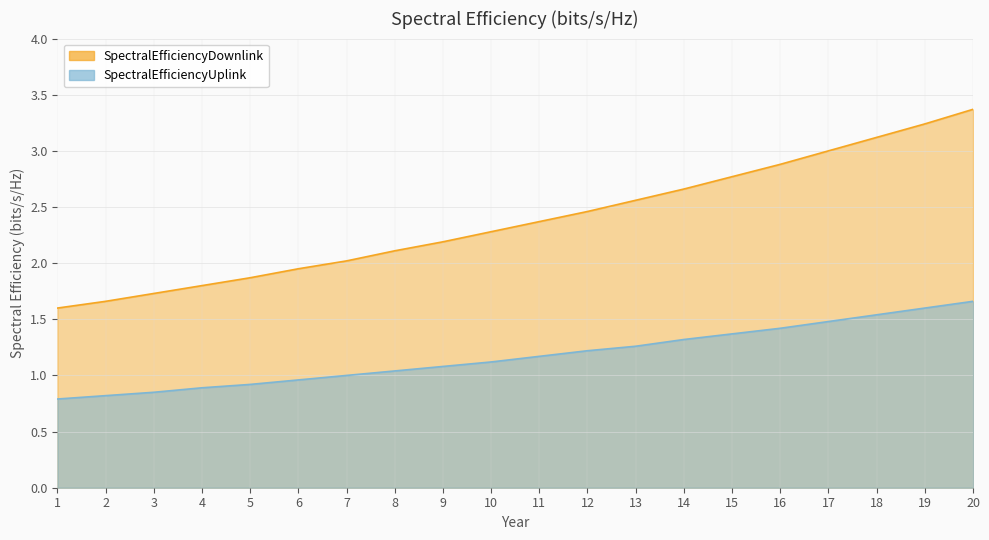

What is the difference between the maximum and minimum values in the SpectralEfficiencyDownlink series?

1.8